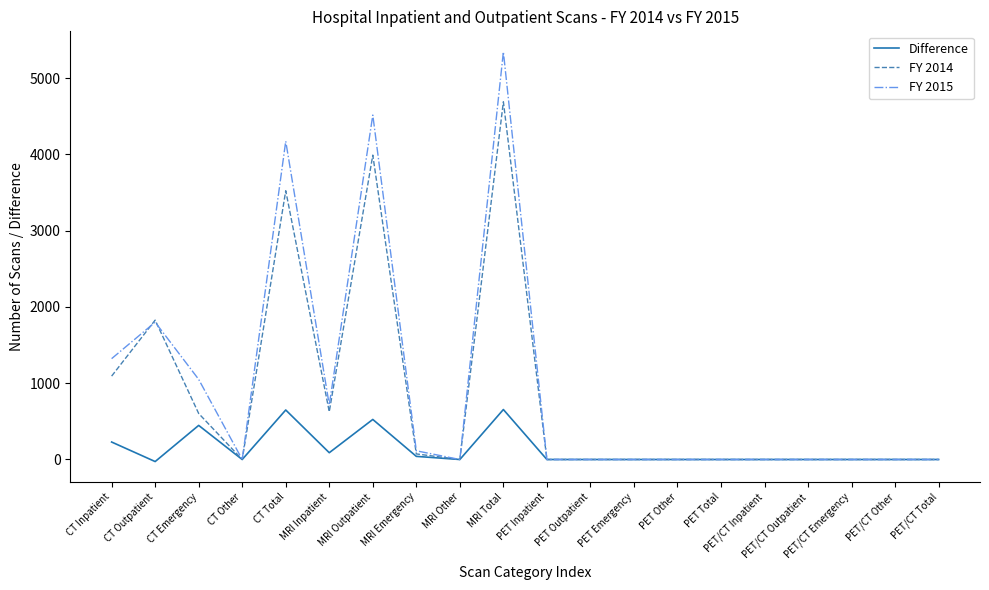

Rank the series by their maximum value, from lowest to highest.

Difference, FY 2014, FY 2015